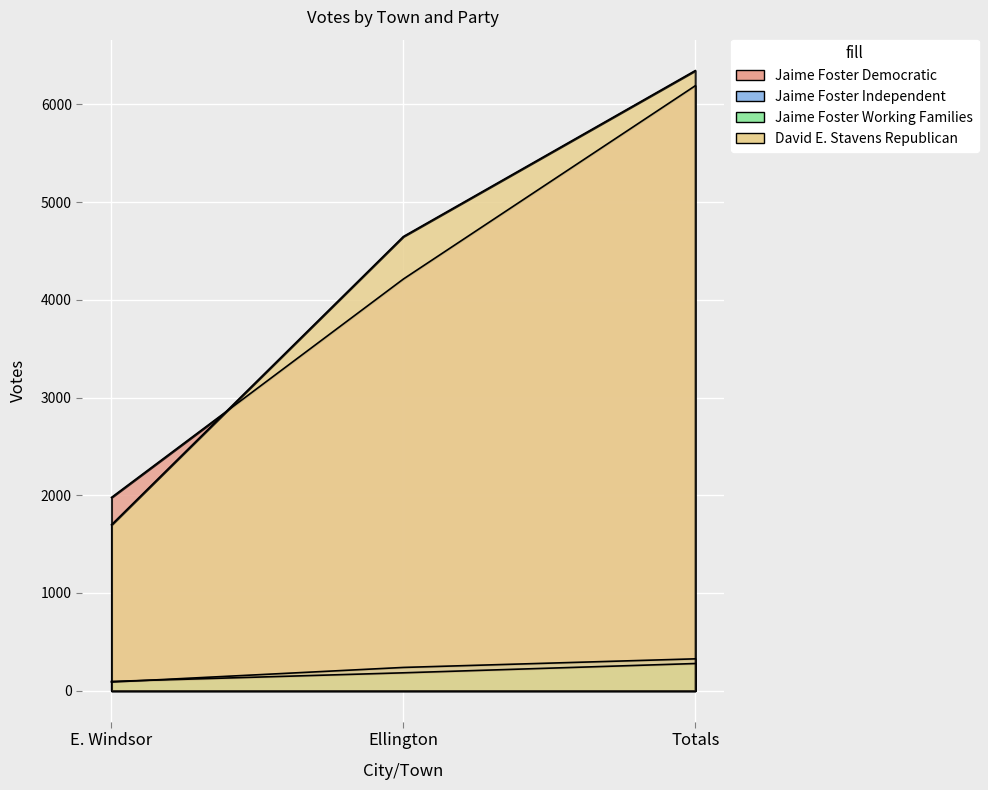

What is the greatest value displayed?

6346